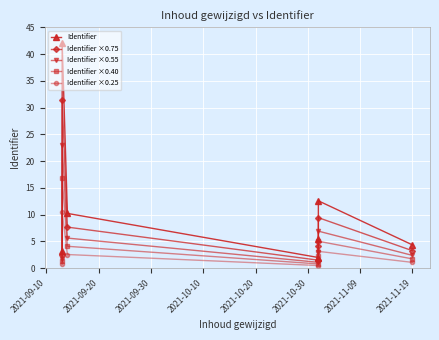

True or false: Identifier ×0.55 and Identifier intersect in this chart.

False